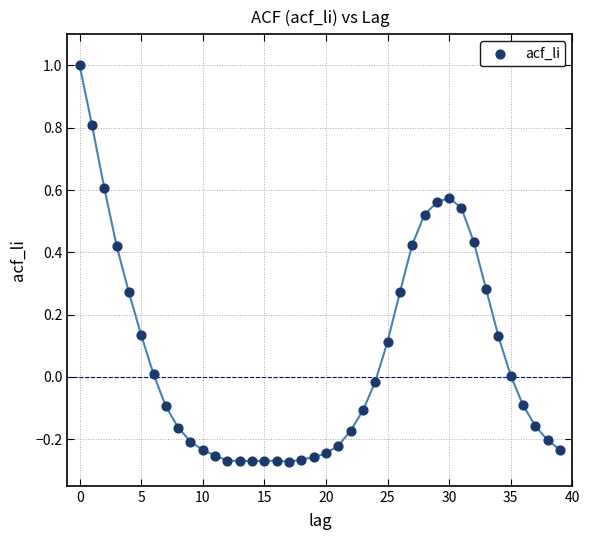

What is the range of Y values (max minus min)?

1.3